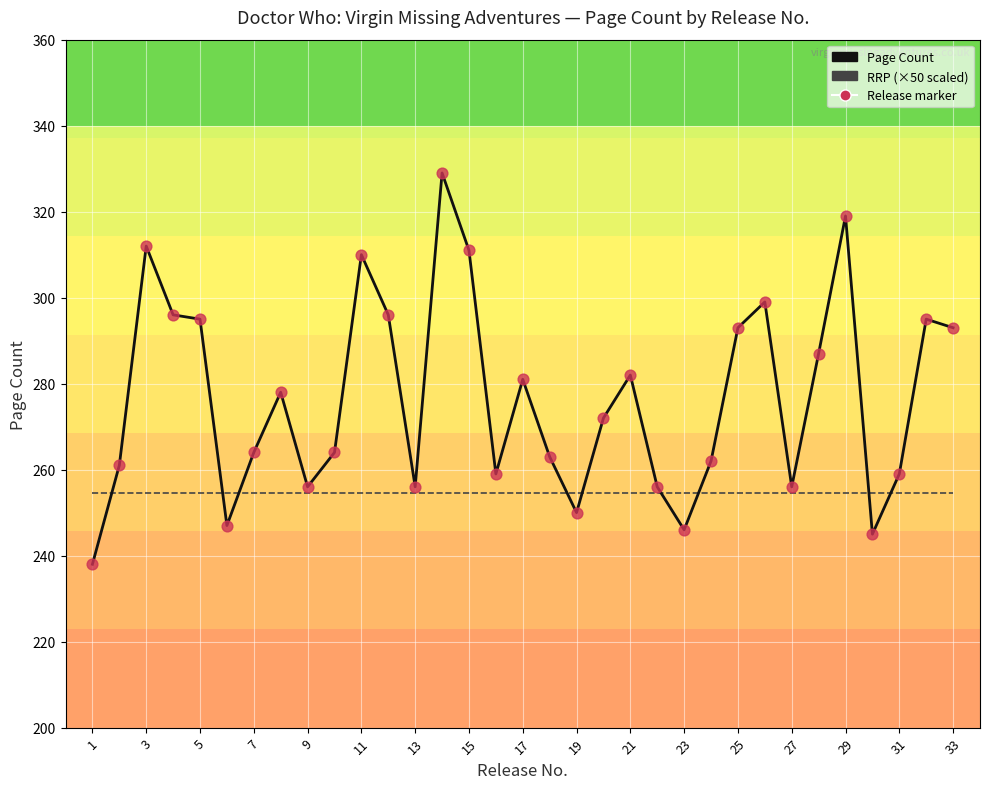

Which series has the largest total across all categories?

Page Count